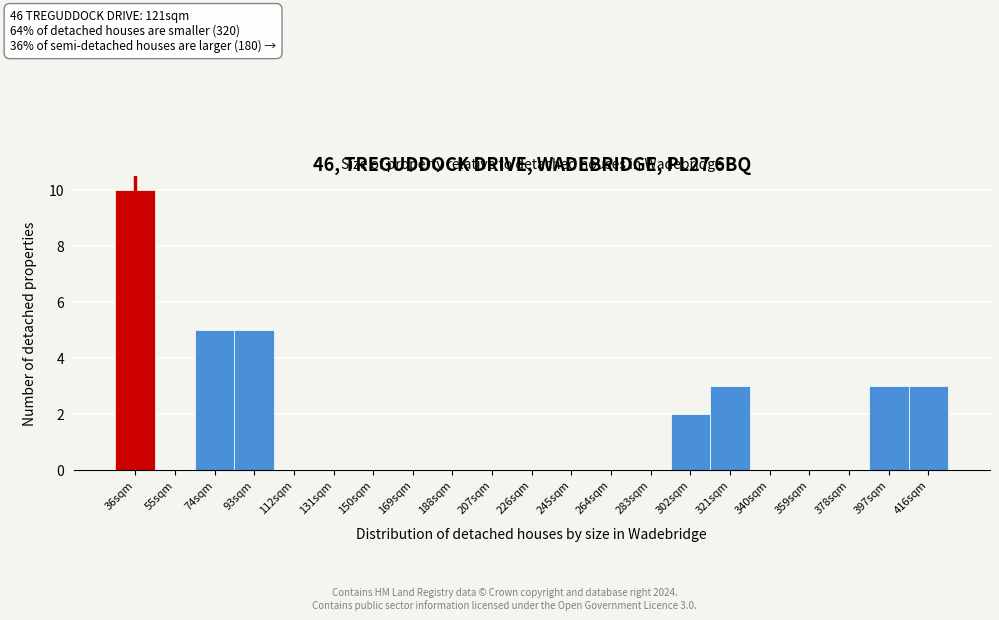

Reading left to right, transcribe all the data shown in this chart.

36sqm=10	55sqm=0	74sqm=5	93sqm=5	112sqm=0	131sqm=0	150sqm=0	169sqm=0	188sqm=0	207sqm=0	226sqm=0	245sqm=0	264sqm=0	283sqm=0	302sqm=2	321sqm=3	340sqm=0	359sqm=0	378sqm=0	397sqm=3	416sqm=3